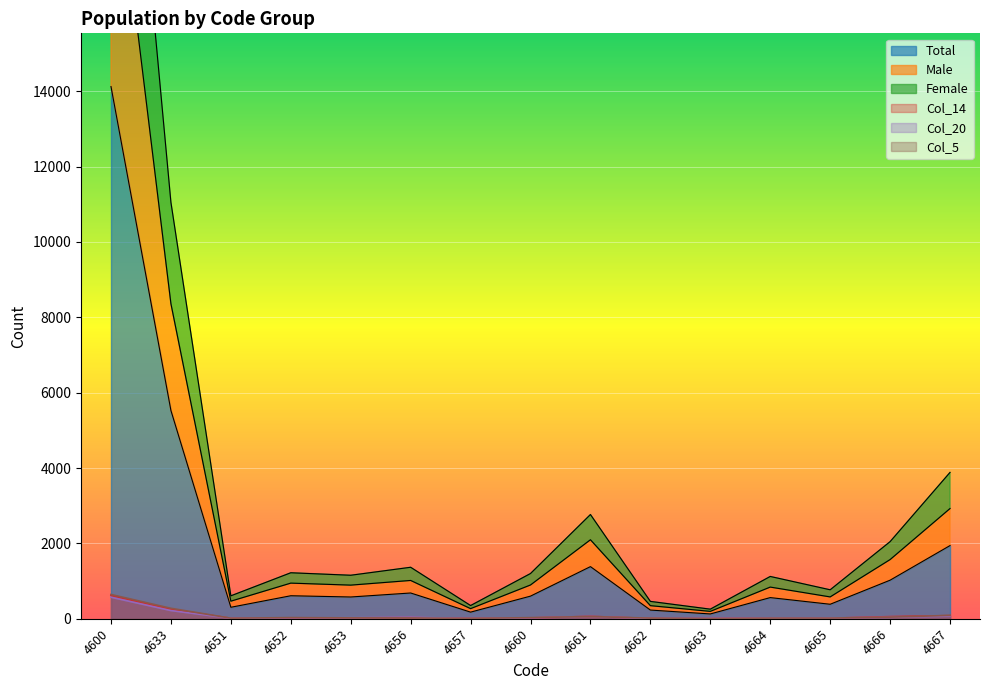

At which category does Col_20 reach its first local valley?

4651